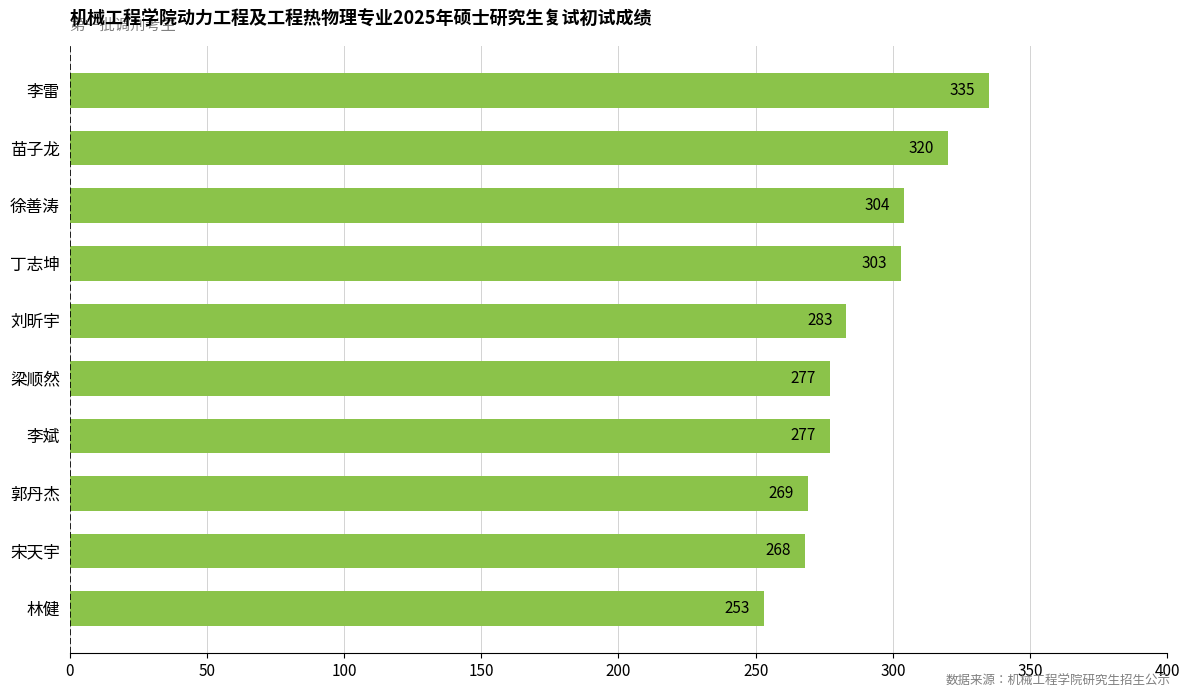

Which label corresponds to the smallest value in the chart?

林健